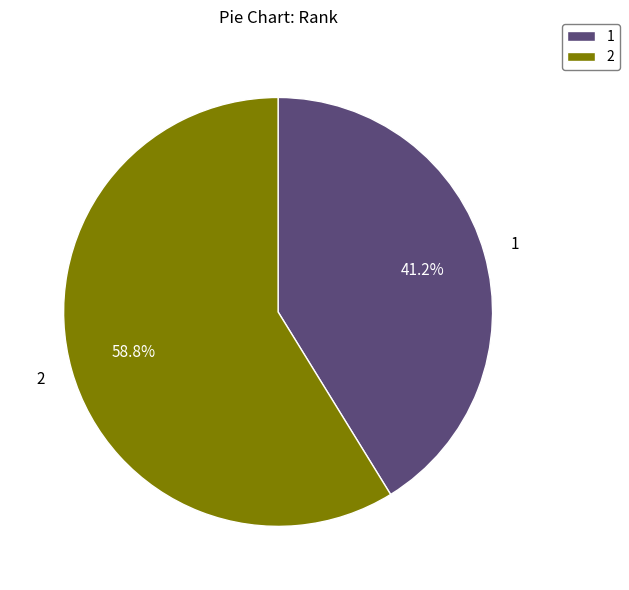

Which slice is the largest?

2